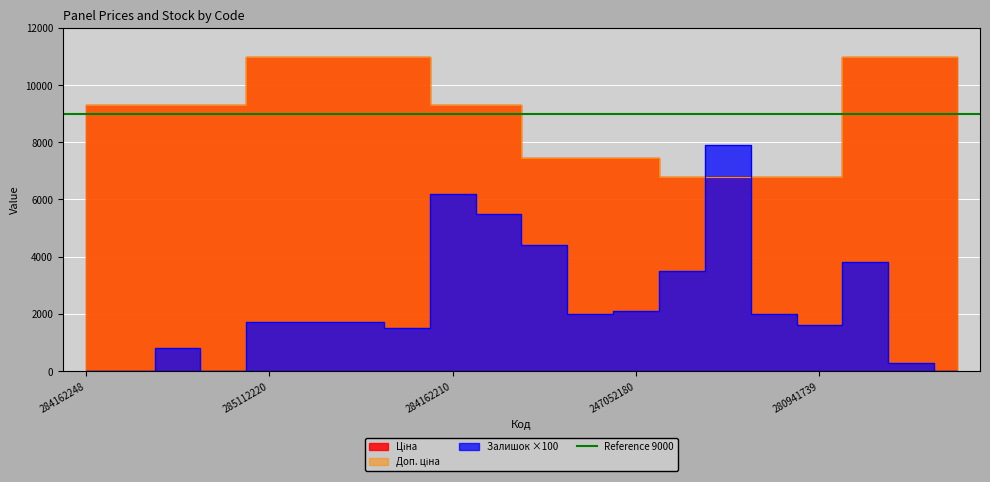

The value of Залишок at 284162248 is 0.0. True or false?

True